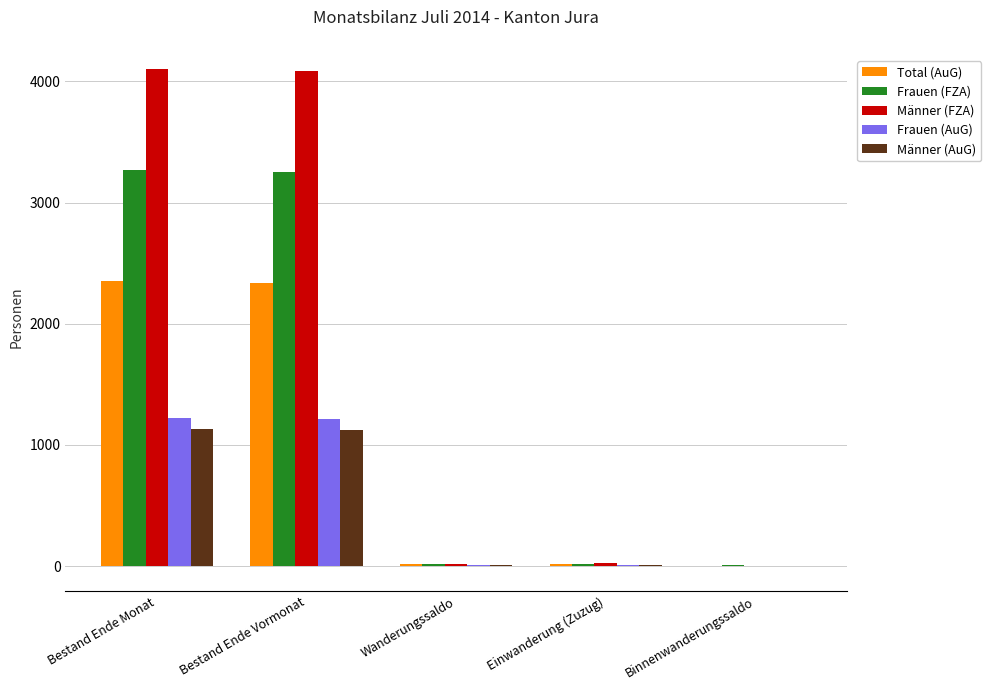

Which series has the largest total across all categories?

Männer (FZA)